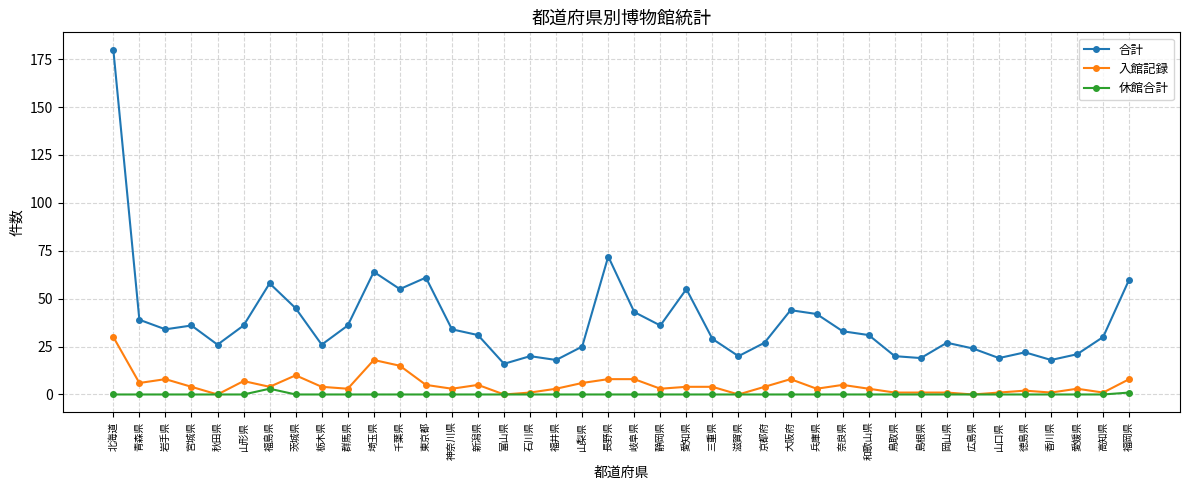

What position from the right is 山梨県?

22